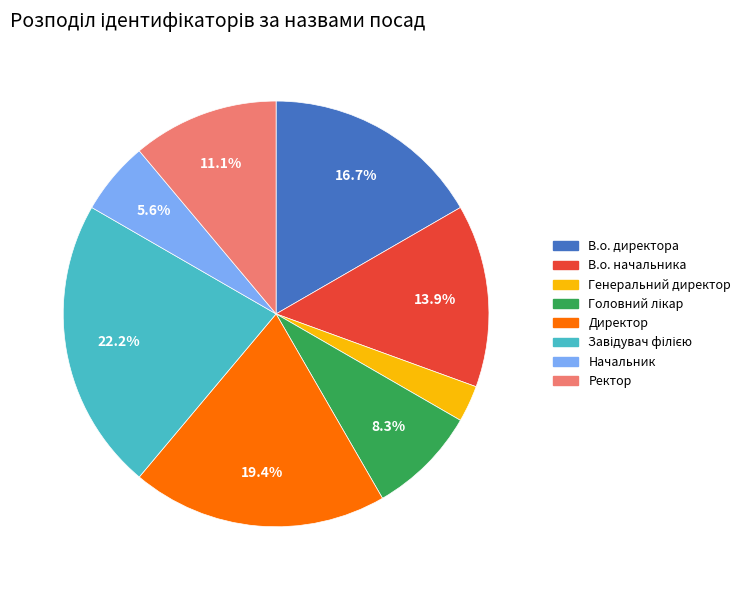

What is the smallest slice in the pie chart?

Генеральний директор